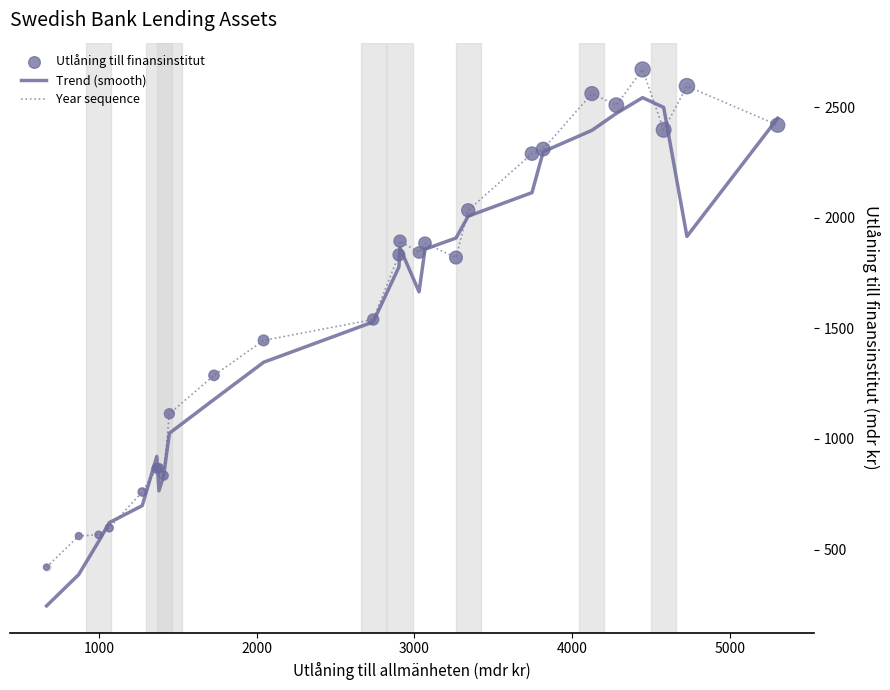

Rank the series by their maximum value, from lowest to highest.

Trend (smooth), Year sequence